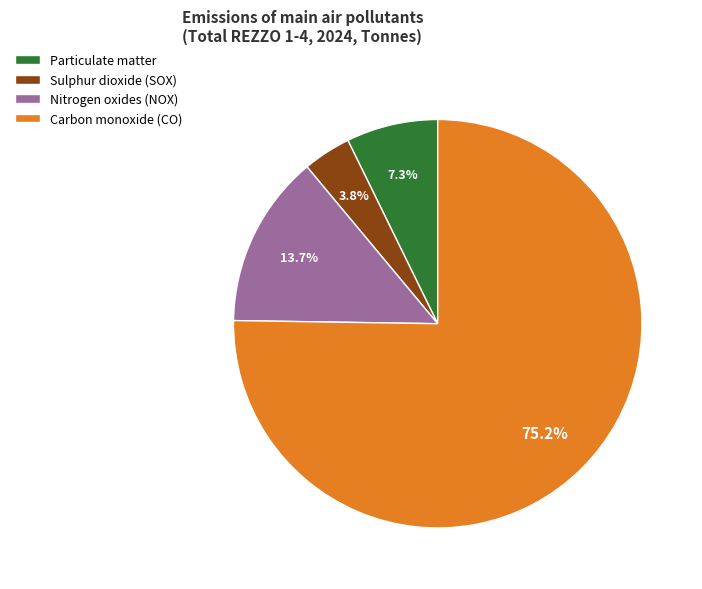

What percentage is NOT represented by Nitrogen oxides (NOX)?

86.3%